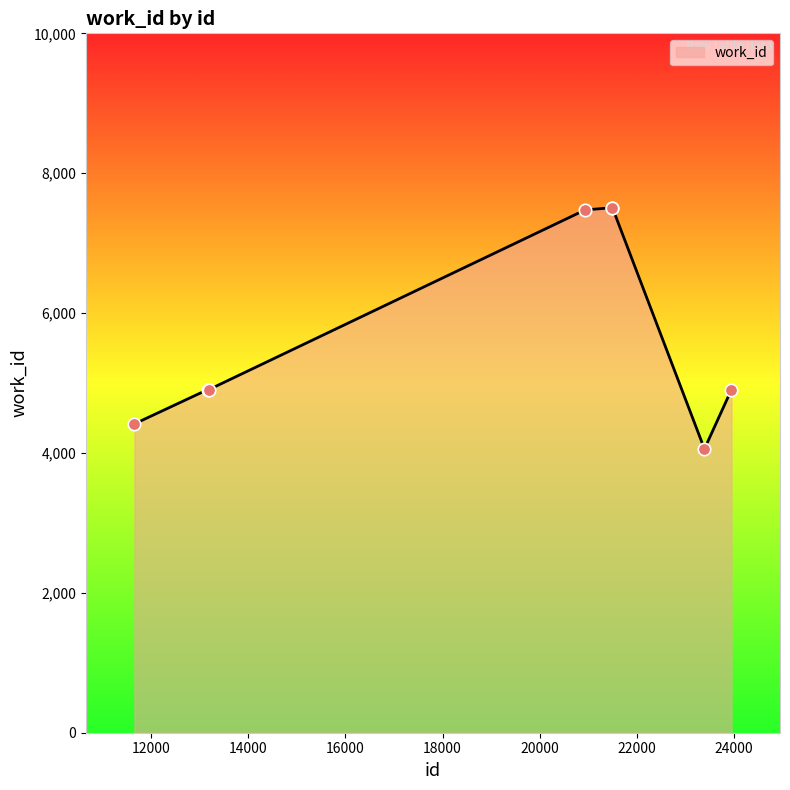

What is the difference between the maximum and minimum values?

3450